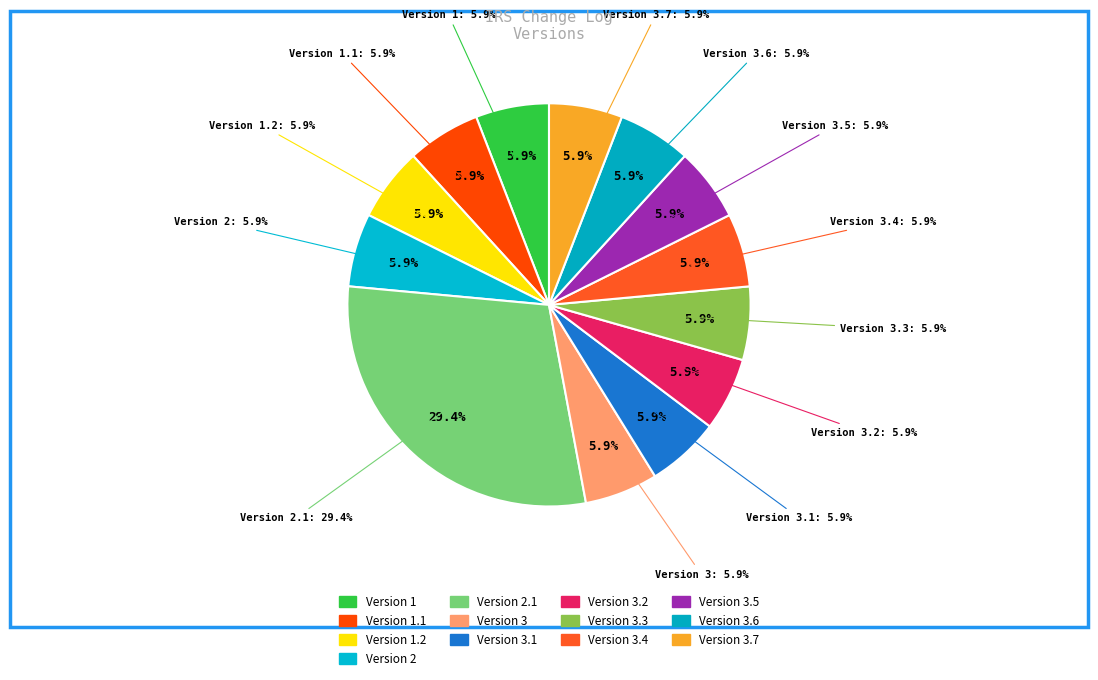

How many segments does this pie chart have?

13